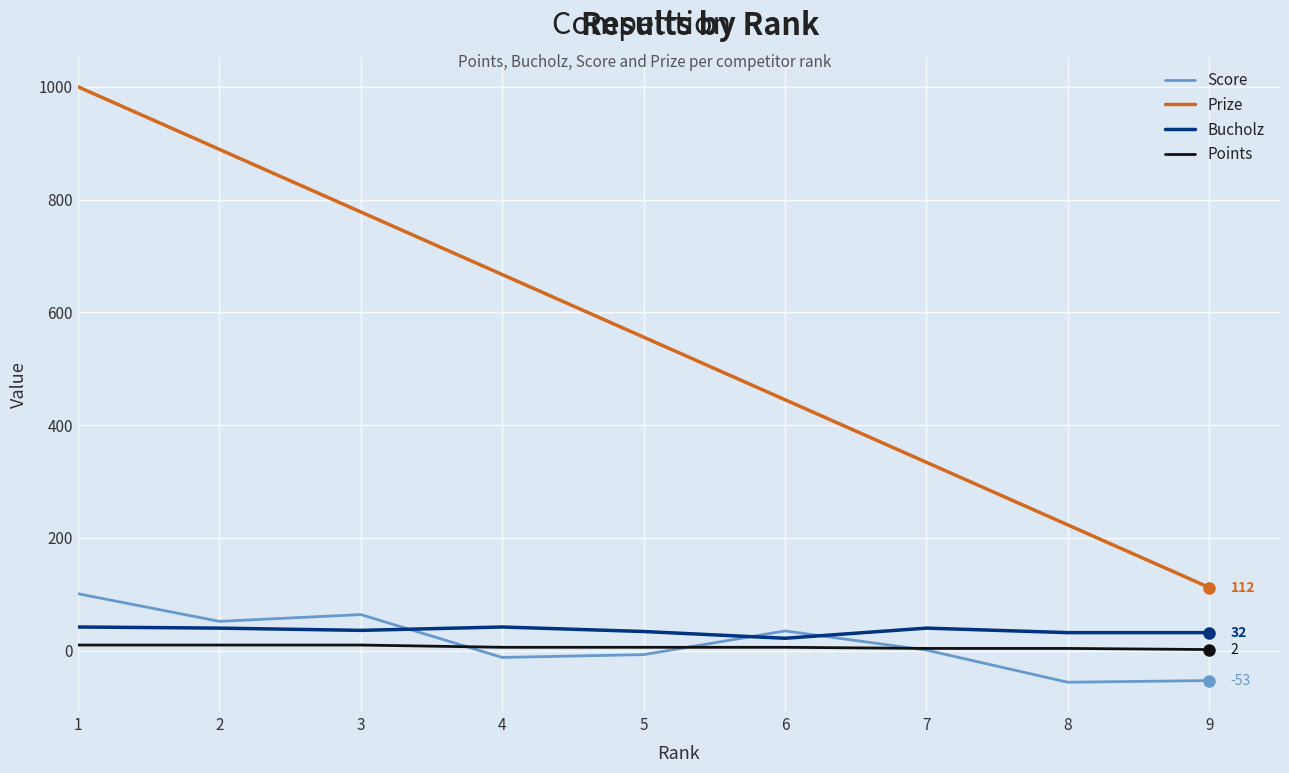

What is the total value across all series at 6?

508